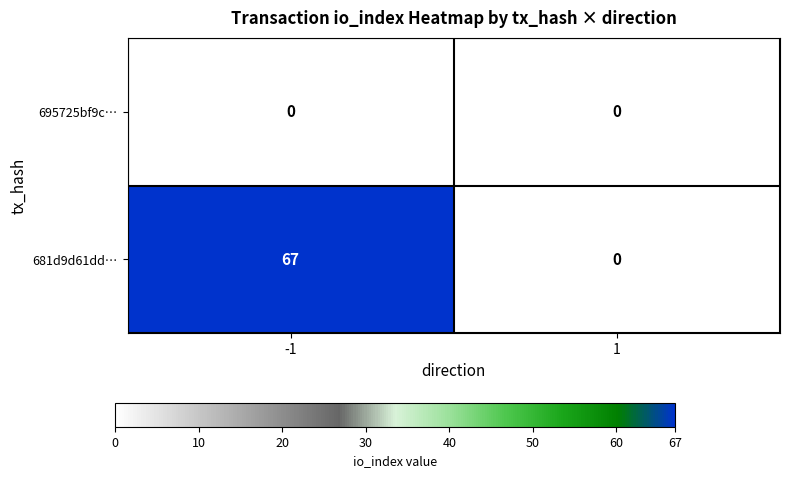

Which series has the largest range (max minus min)?

681d9d61dd…